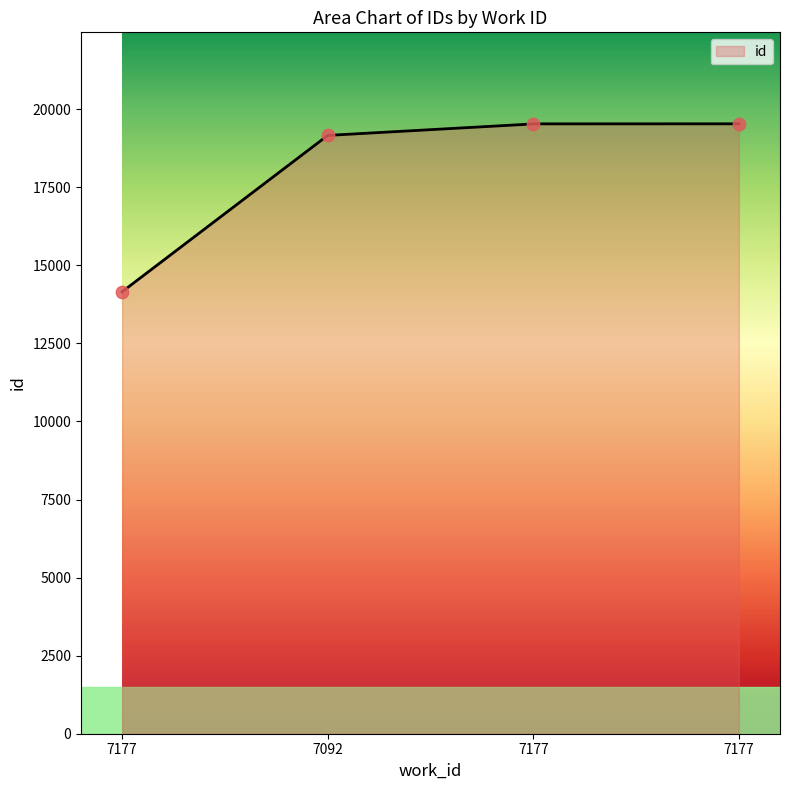

Approximately how many times larger is the value at 7177 compared to 7177?

1.4